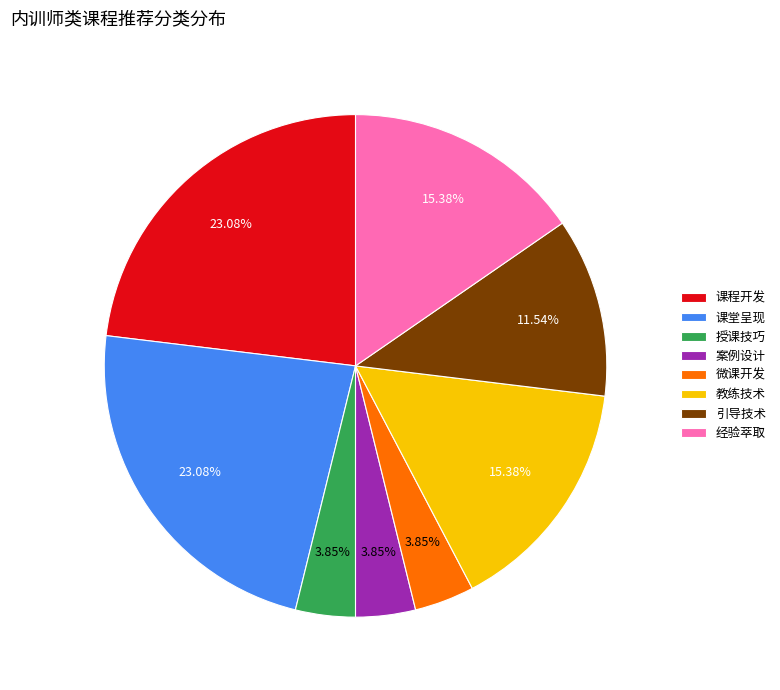

Is there any slice that represents more than half of the pie?

No